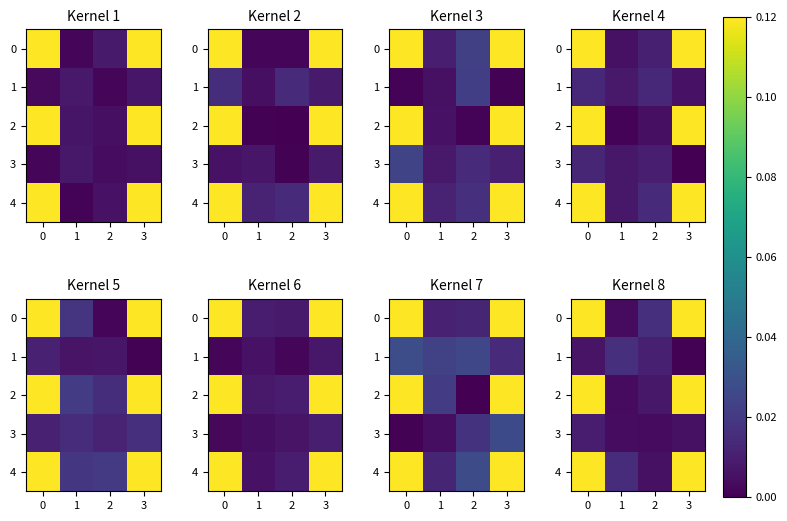

Is the value of row_3 at 1 greater than the value of row_0 at 1?

No